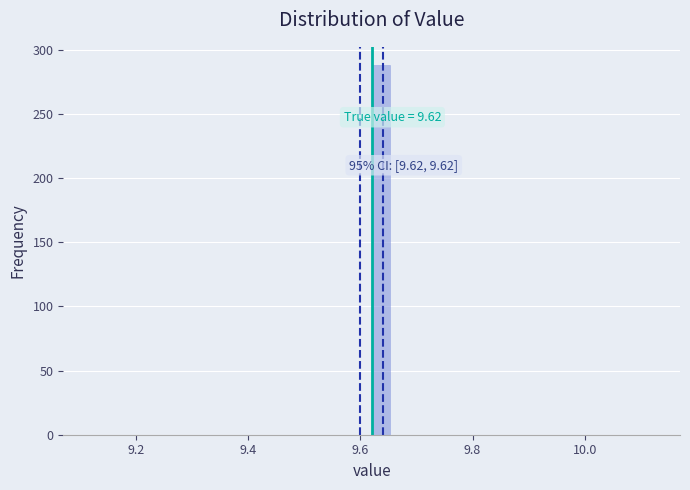

Read against the x-axis, roughly where is the centre of the tallest bar?

9.64